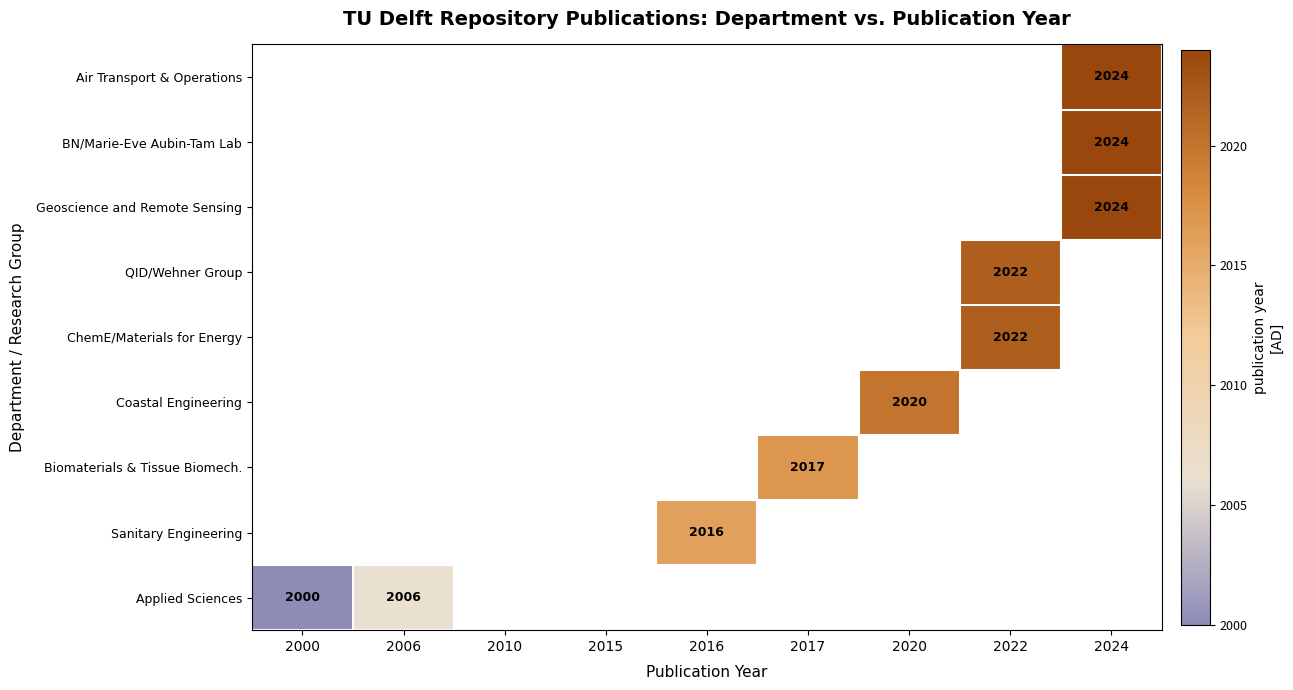

The BN/Marie-Eve Aubin-Tam Lab series shows 2024 at 2024. True or false?

True